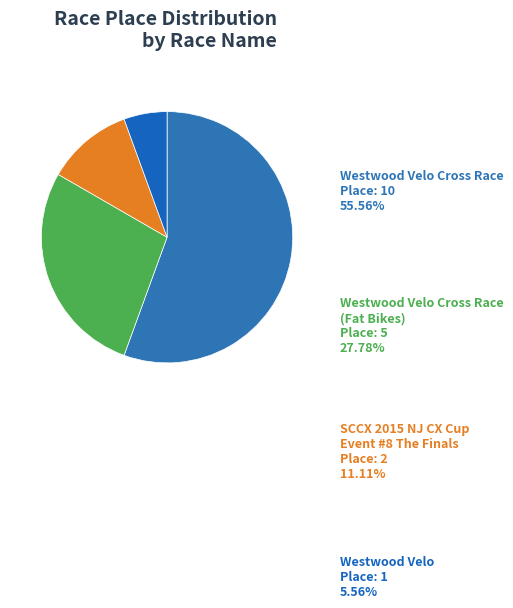

Is it true that Westwood Velo is 6% of the pie?

True